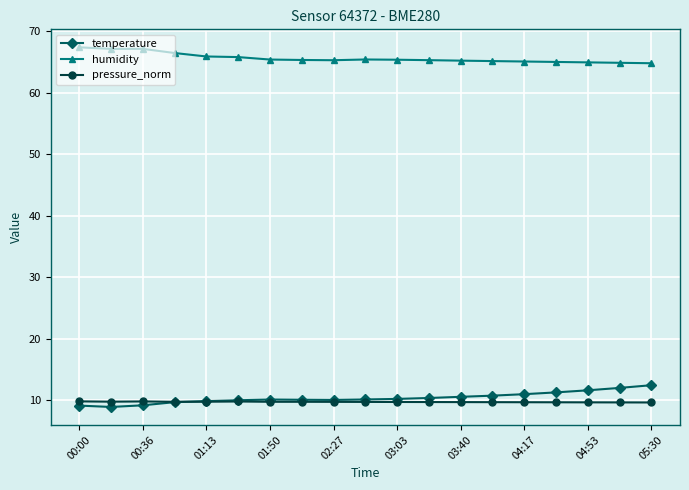

Which series has the largest total across all categories?

humidity